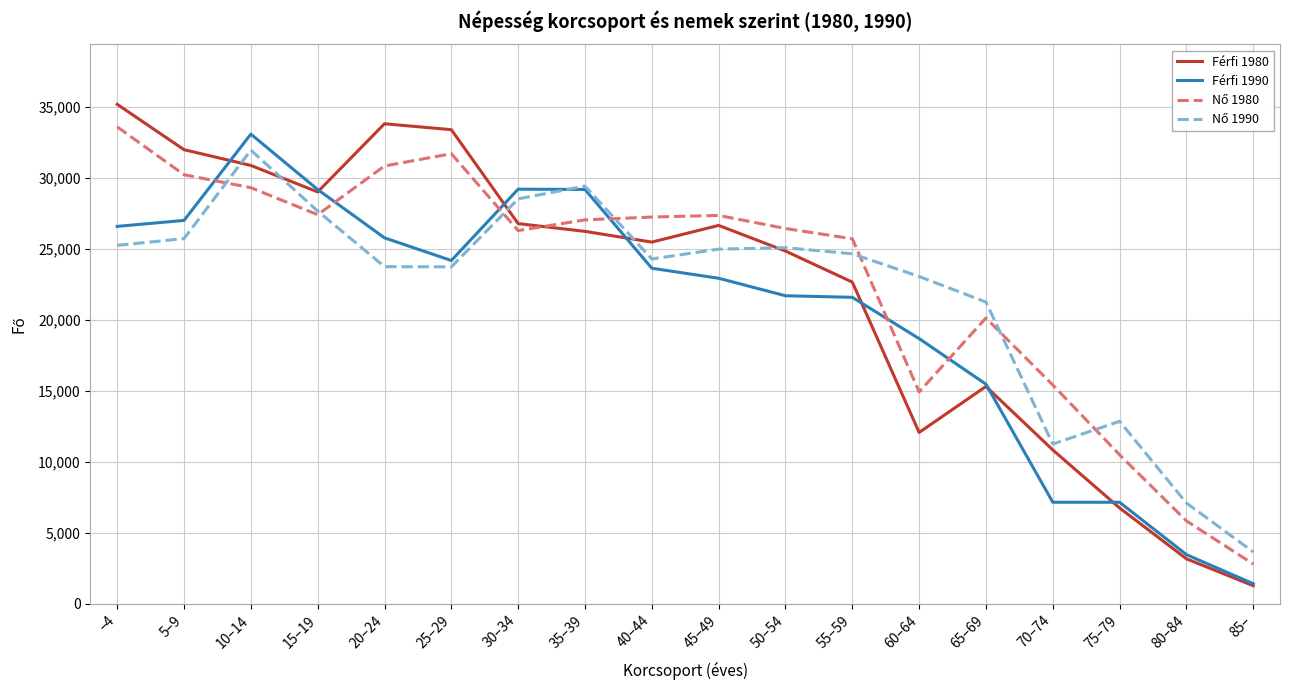

What is the smallest value displayed?

1285